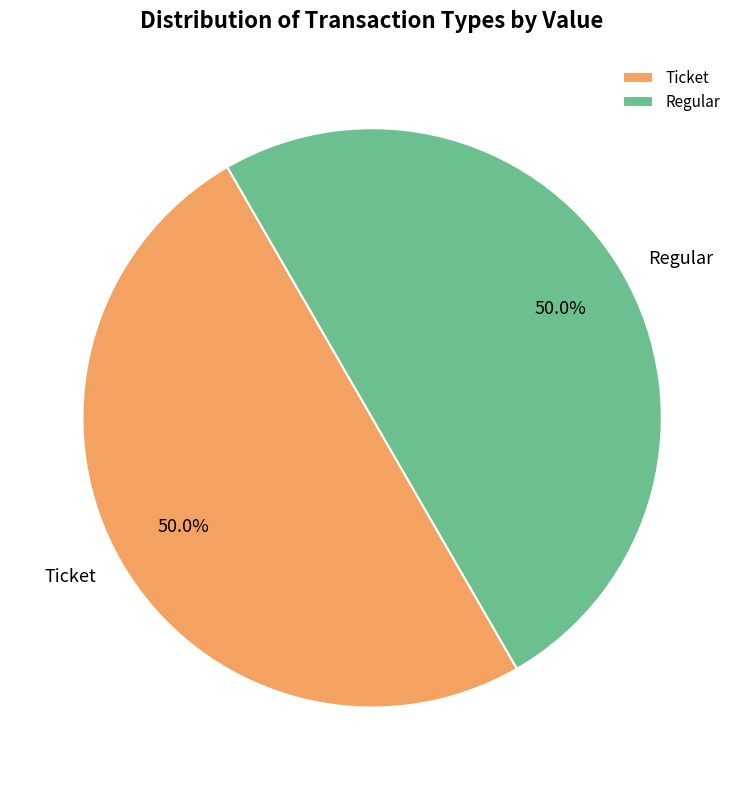

Approximately how many times larger is the value at Ticket compared to Regular?

1.0